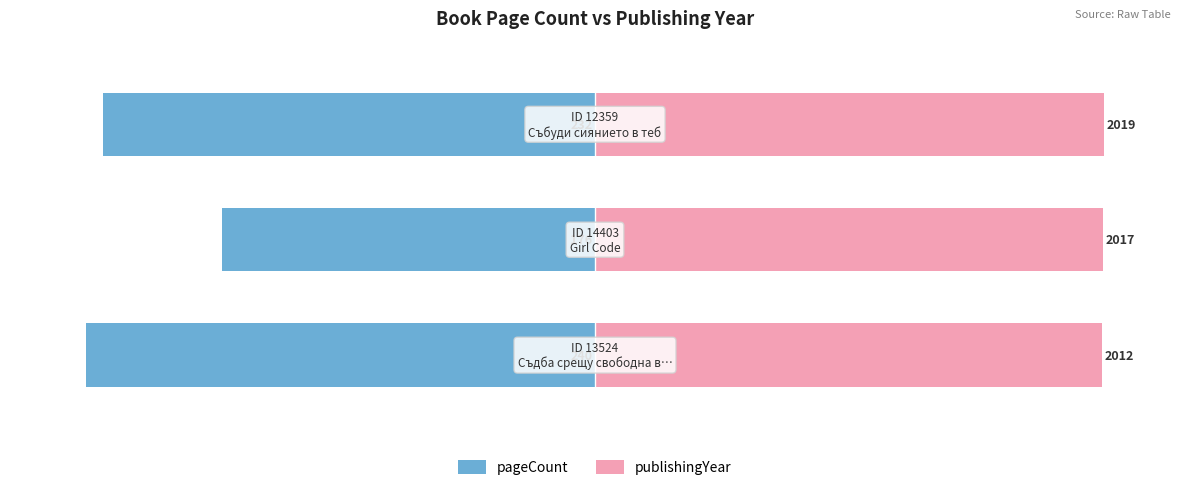

Which series has the largest total across all categories?

publishingYear